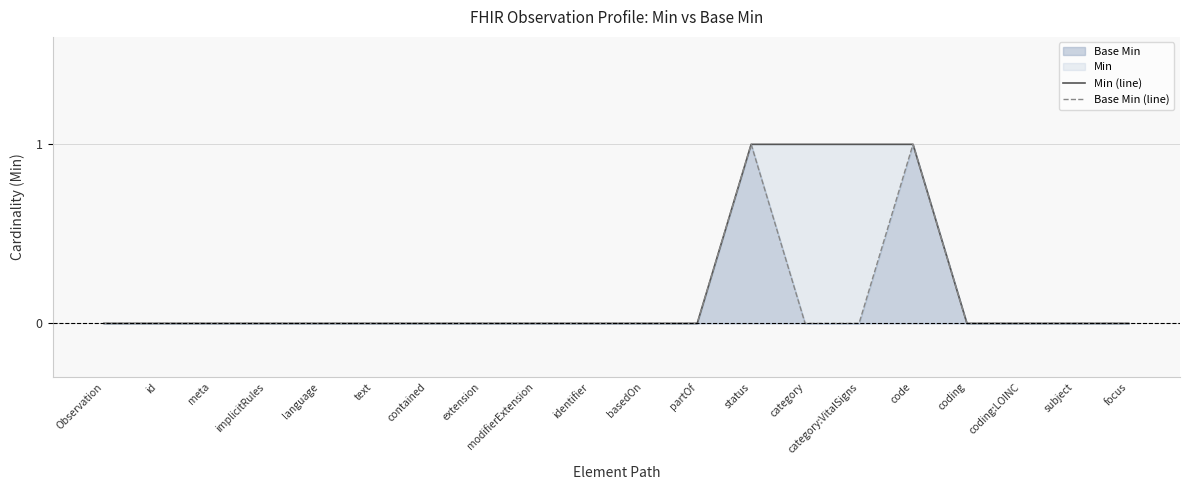

Between id and implicitRules, which series saw the biggest shift?

Min (line)